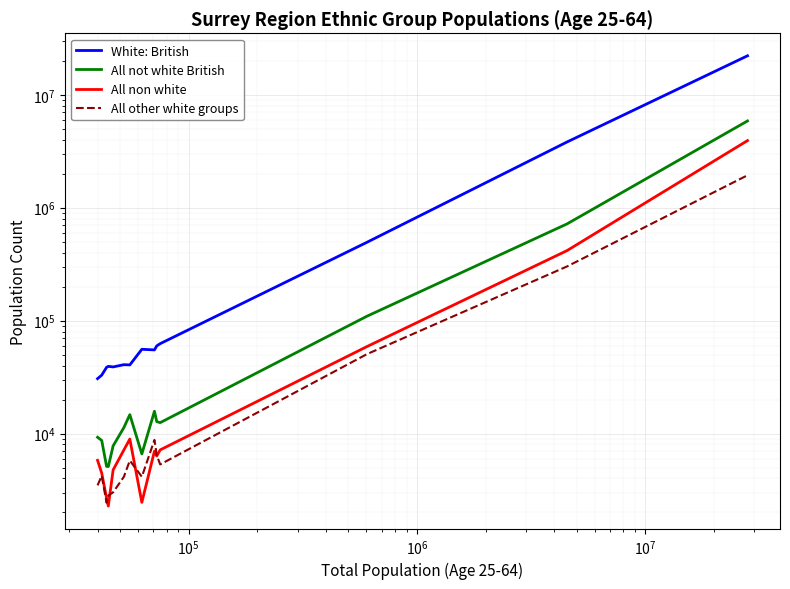

What is the maximum value for All other white groups?

1938681